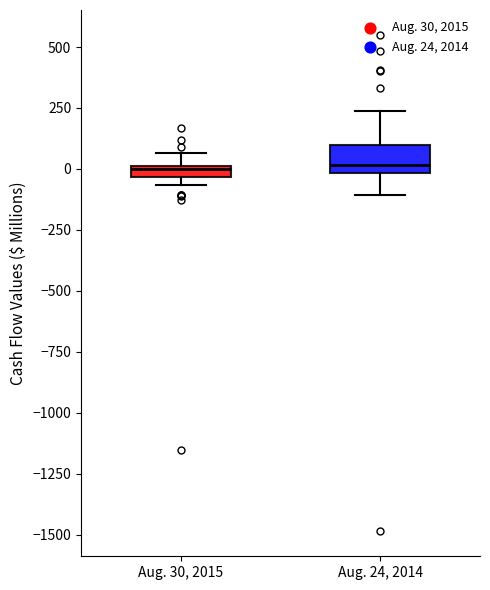

Where is the lower edge of the box for Aug. 24, 2014 on the y-axis? The values are not printed on the chart, so give them approximately, as read against the axis.

0